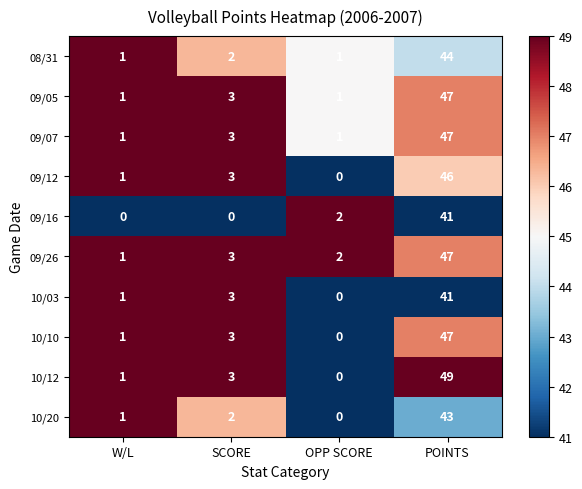

Rank the categories by 10/10 value from lowest to highest.

OPP SCORE, W/L, SCORE, POINTS